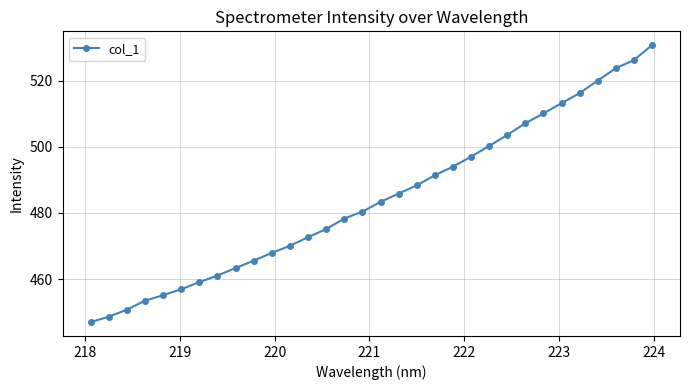

What is the difference between the maximum and minimum values?

83.8